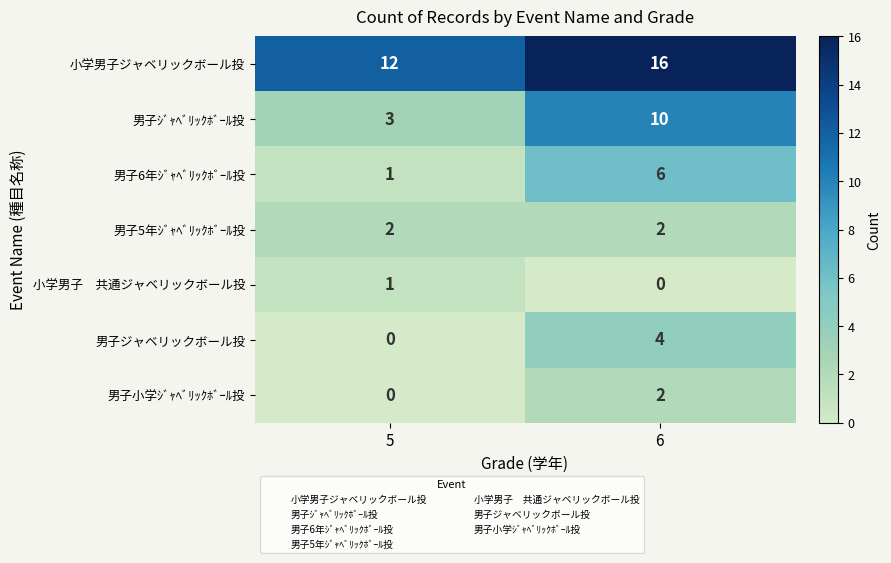

What is the sum of the 男子ｼﾞｬﾍﾞﾘｯｸﾎﾞｰﾙ投 values at 5 and 6?

13